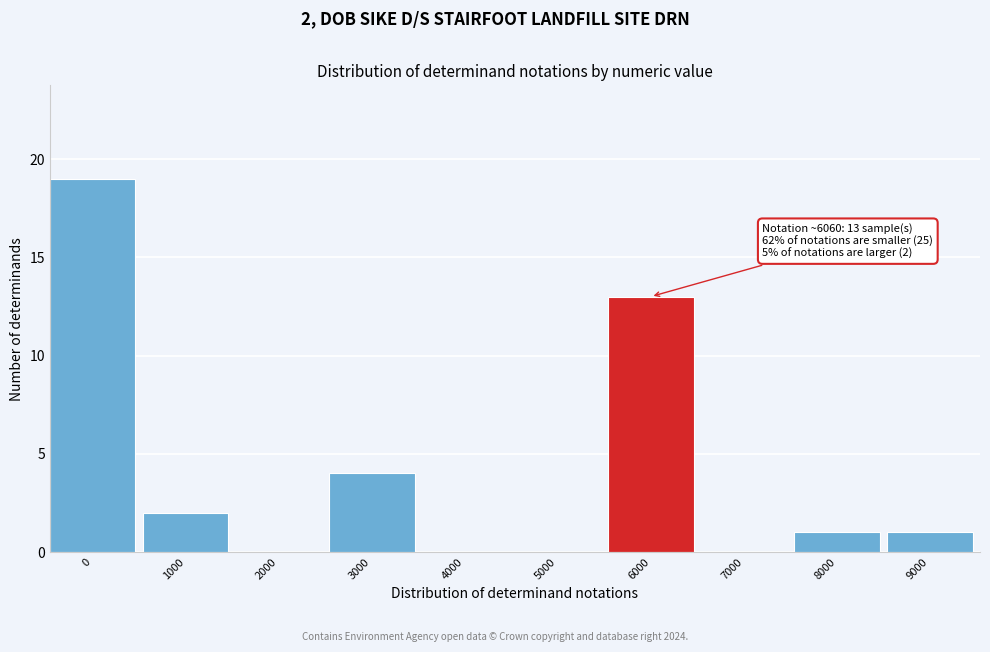

Reading left to right, extract all data points from this chart.

0=19	1000=2	2000=0	3000=4	4000=0	5000=0	6000=13	7000=0	8000=1	9000=1